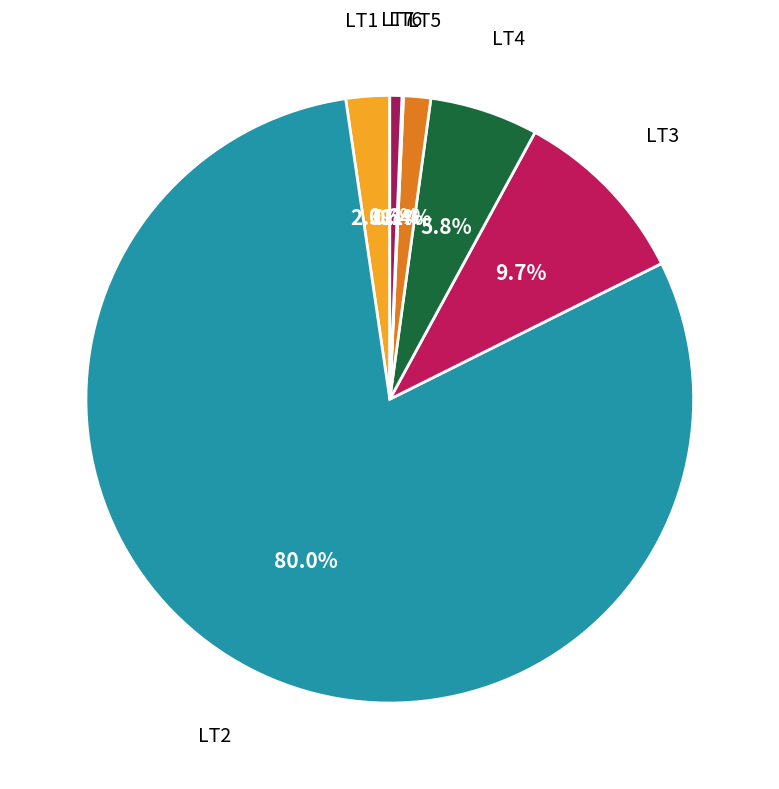

To the nearest percent, what is the difference between the largest and smallest slice percentages?

80%